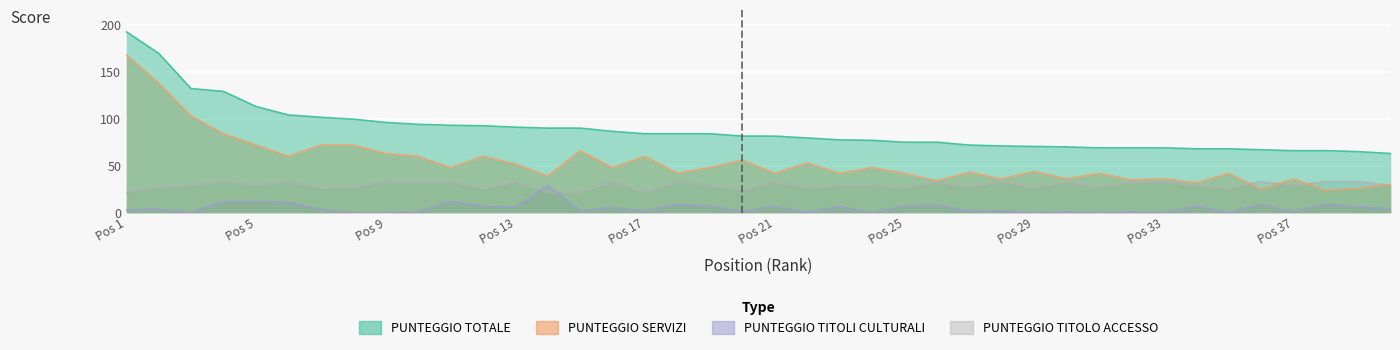

Is it true that PUNTEGGIO TITOLO ACCESSO equals 13.6 at Pos 13?

False